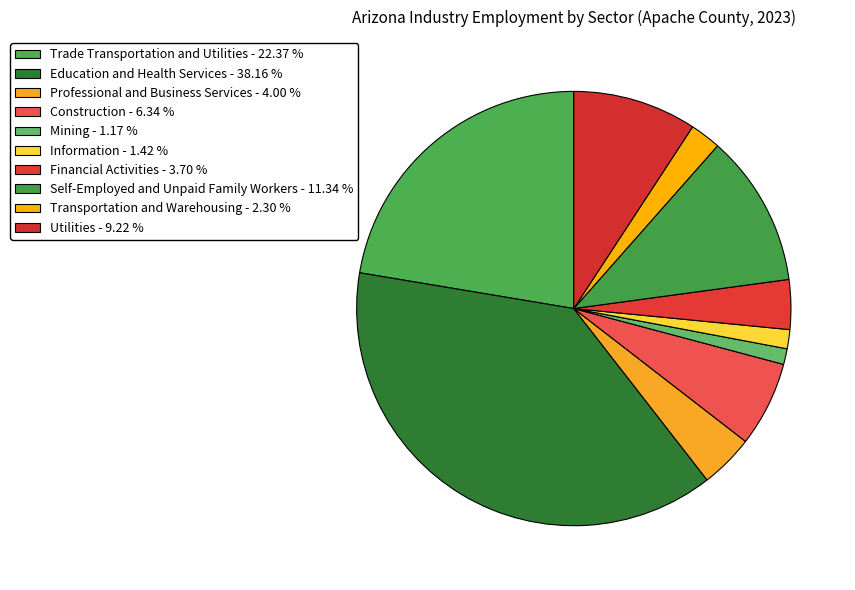

Is it true that Self-Employed and Unpaid Family Workers is 1% of the pie?

False